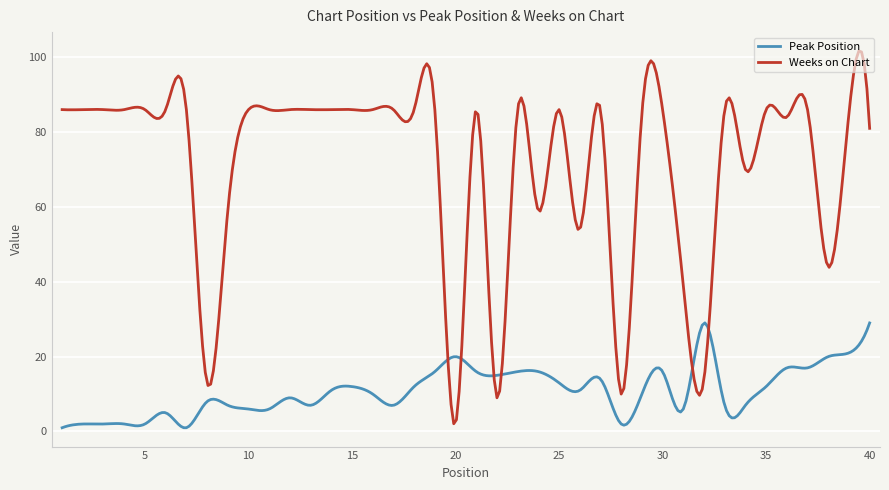

How many lines are shown in the chart?

2